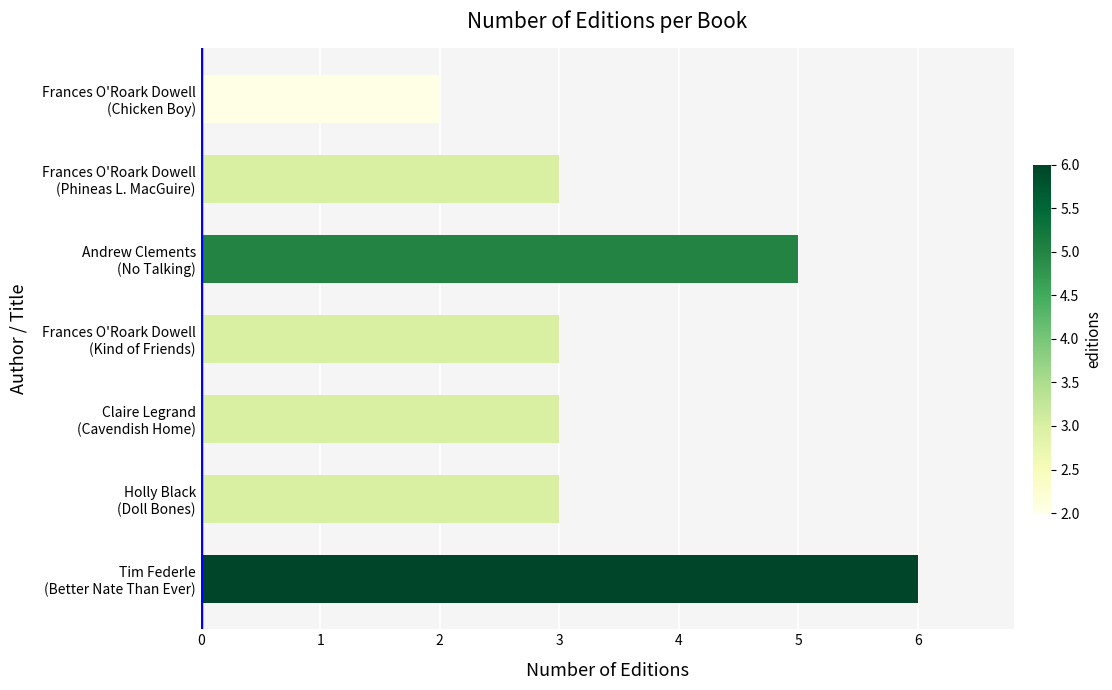

Count the values in the range 3 to 5.

5